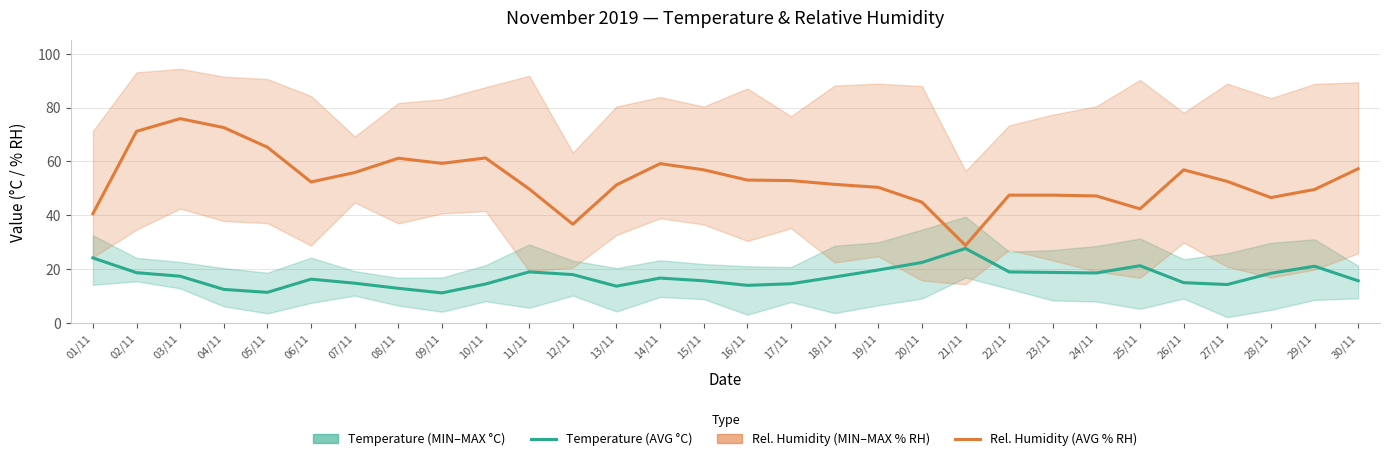

At how many categories does at least one series exceed 58?

8